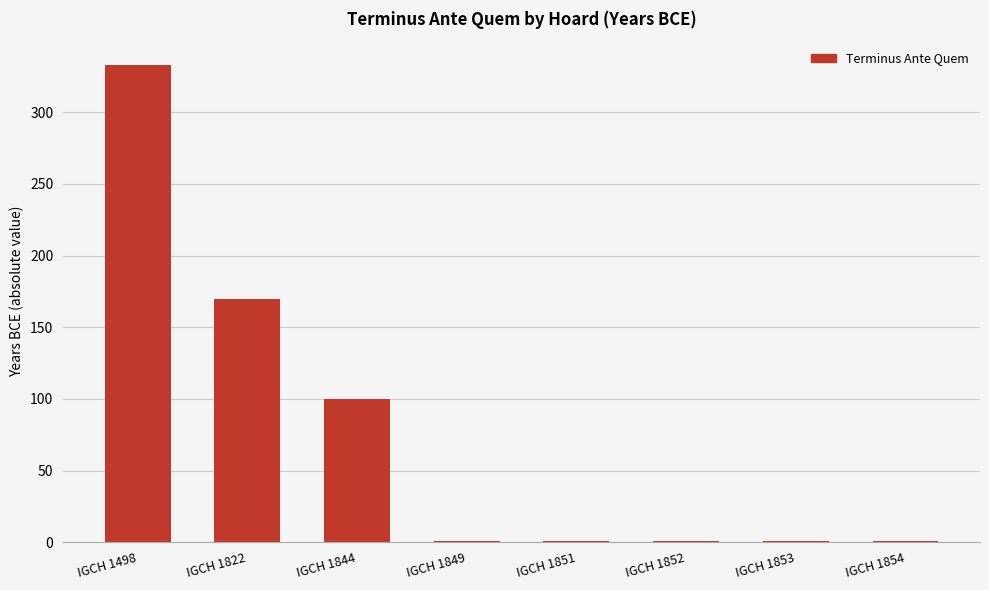

The value at IGCH 1844 is 100. True or false?

True